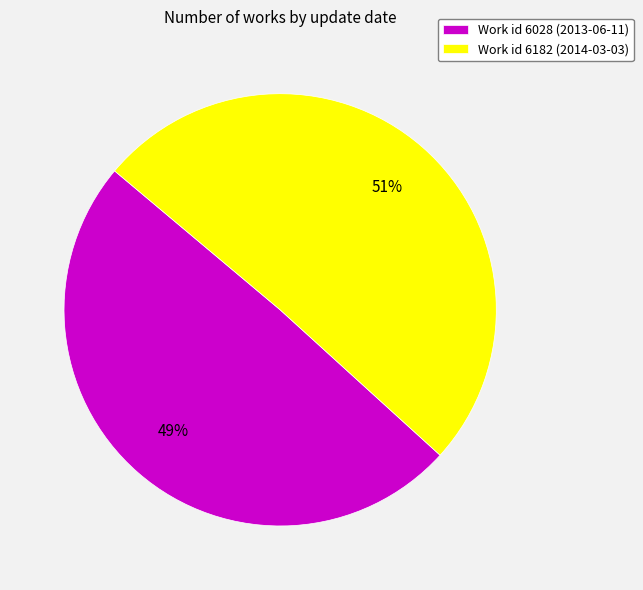

What is the majority slice?

Work id 6182 (2014-03-03)